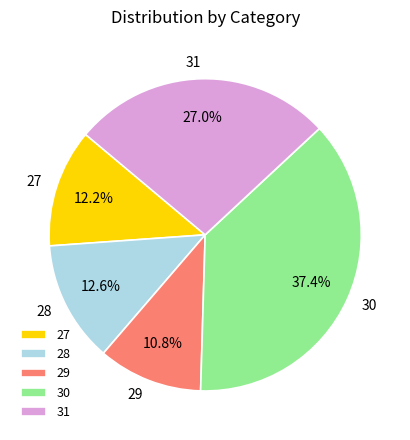

To the nearest percent, what is the difference between the largest and smallest slice percentages?

27%